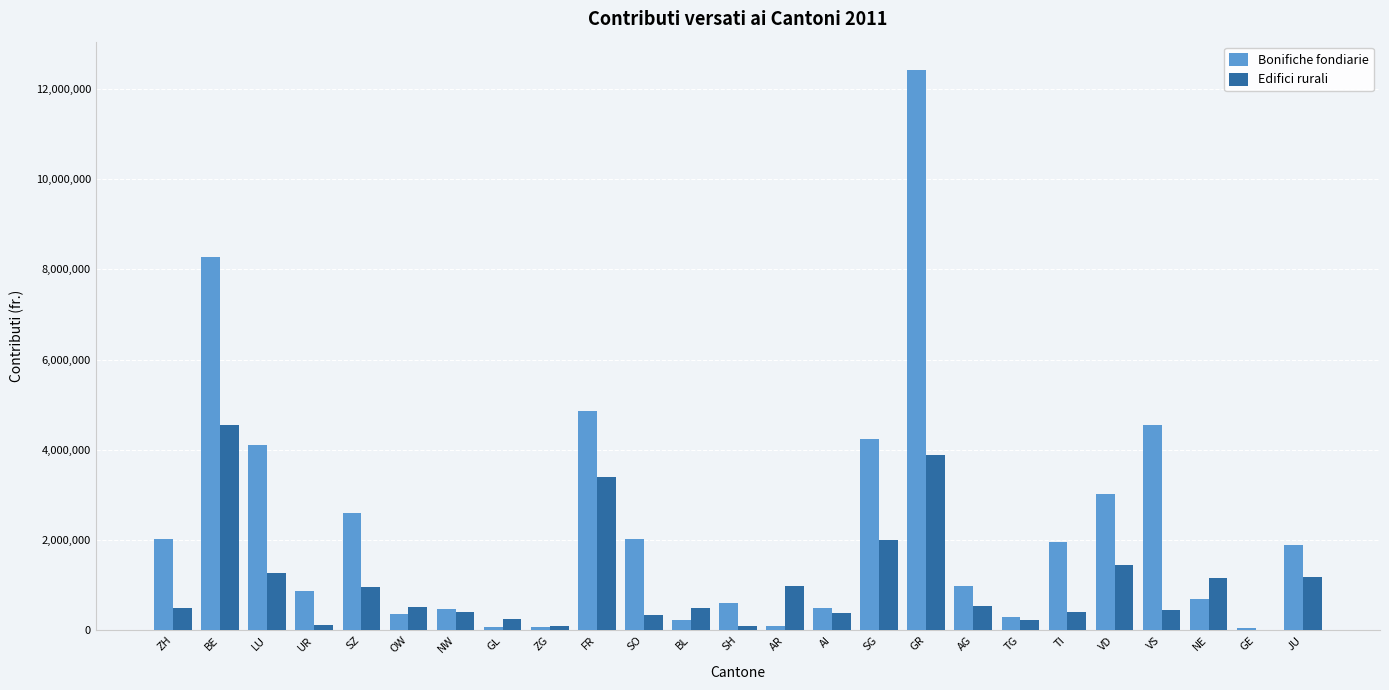

The Bonifiche fondiarie series shows 495027 at SO. True or false?

False